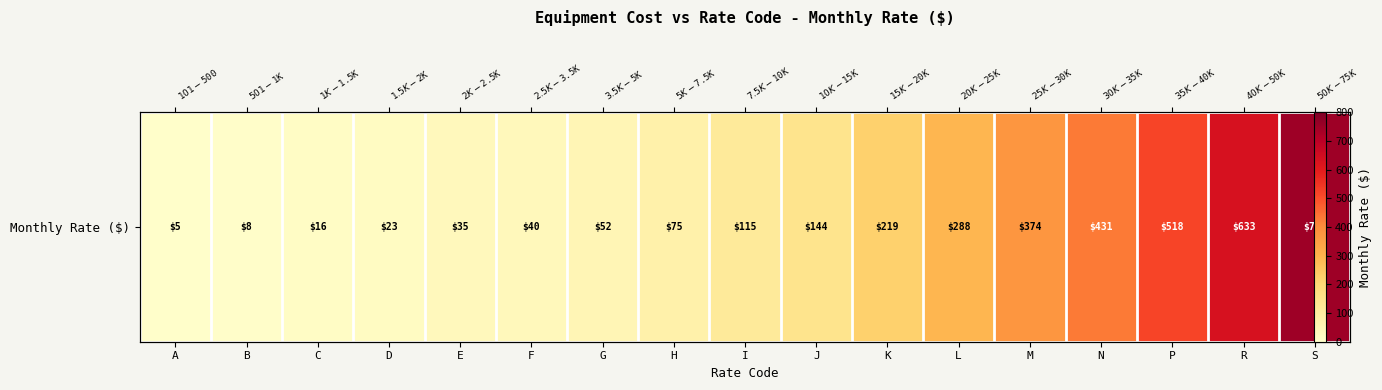

At which label does the data first exceed 115?

J